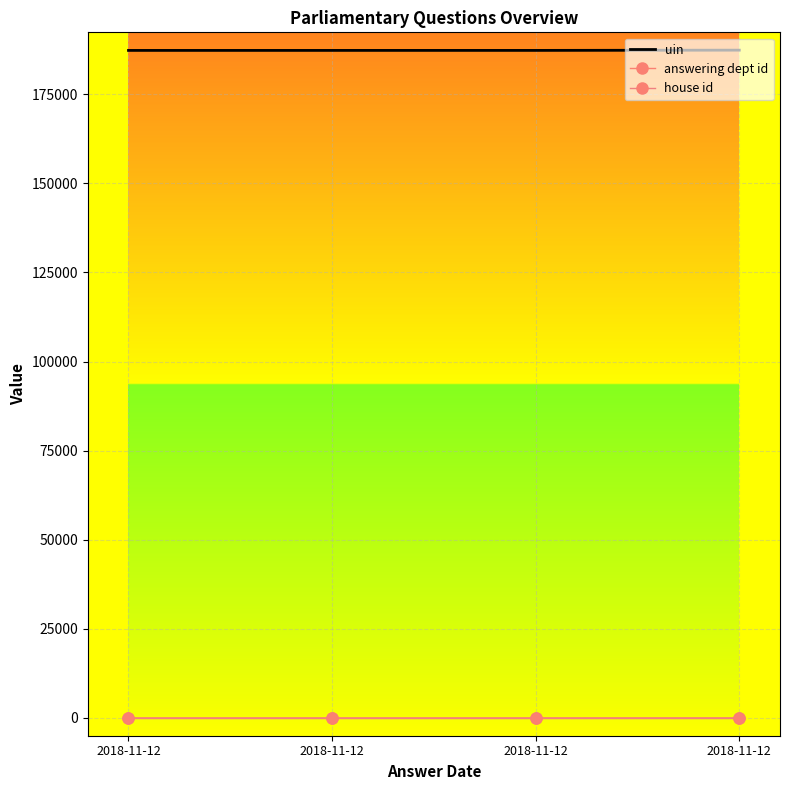

How many lines are shown in the chart?

3